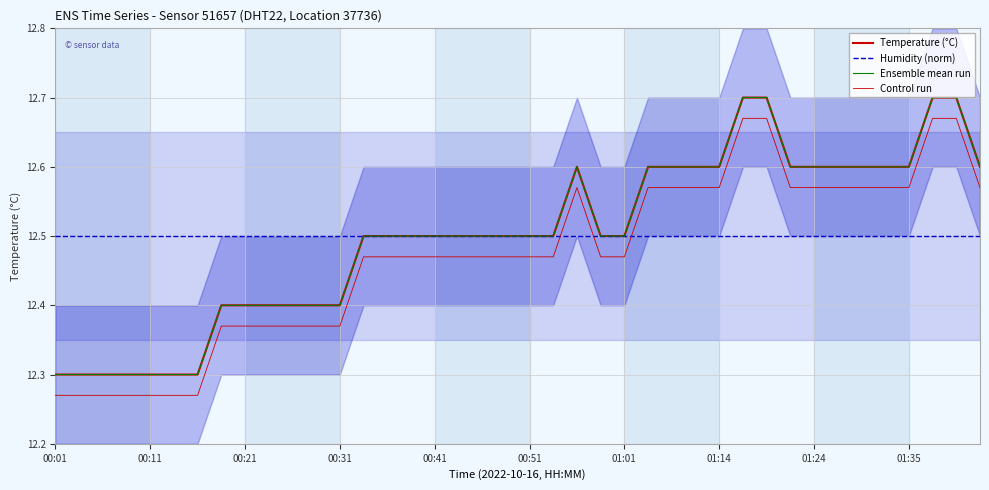

Rank the categories by Humidity (norm) value from highest to lowest.

00:01, 00:11, 00:21, 00:31, 00:41, 00:51, 01:01, 01:14, 01:24, 01:35, 10, 11, 12, 13, 14, 15, 16, 17, 18, 19, 20, 21, 22, 23, 24, 25, 26, 27, 28, 29, 30, 31, 32, 33, 34, 35, 36, 37, 38, 39